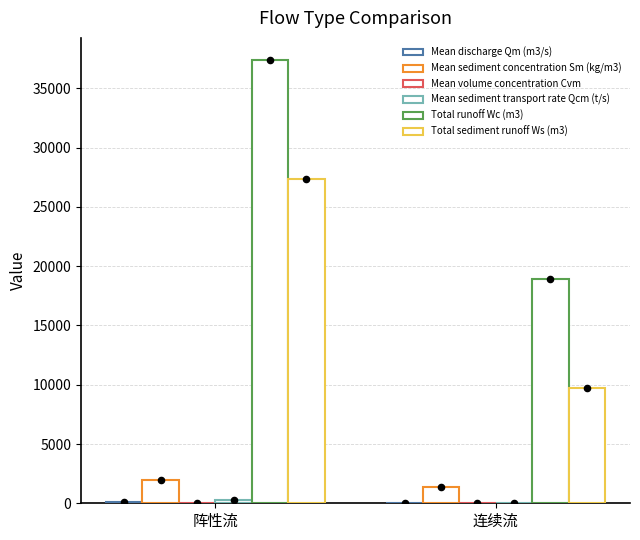

Is the value of Mean sediment concentration Sm (kg/m3) at 阵性流 greater than the value of Mean sediment transport rate Qcm (t/s) at 阵性流?

Yes